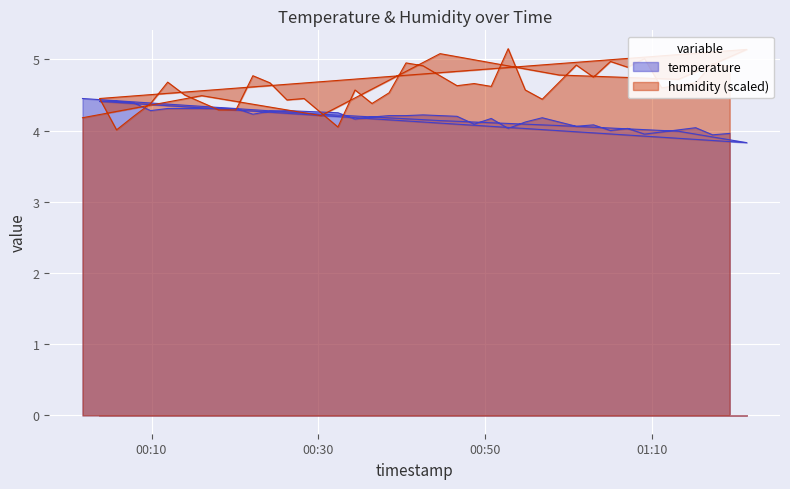

At which label is humidity closest to 4?

2023-12-20T00:05:48